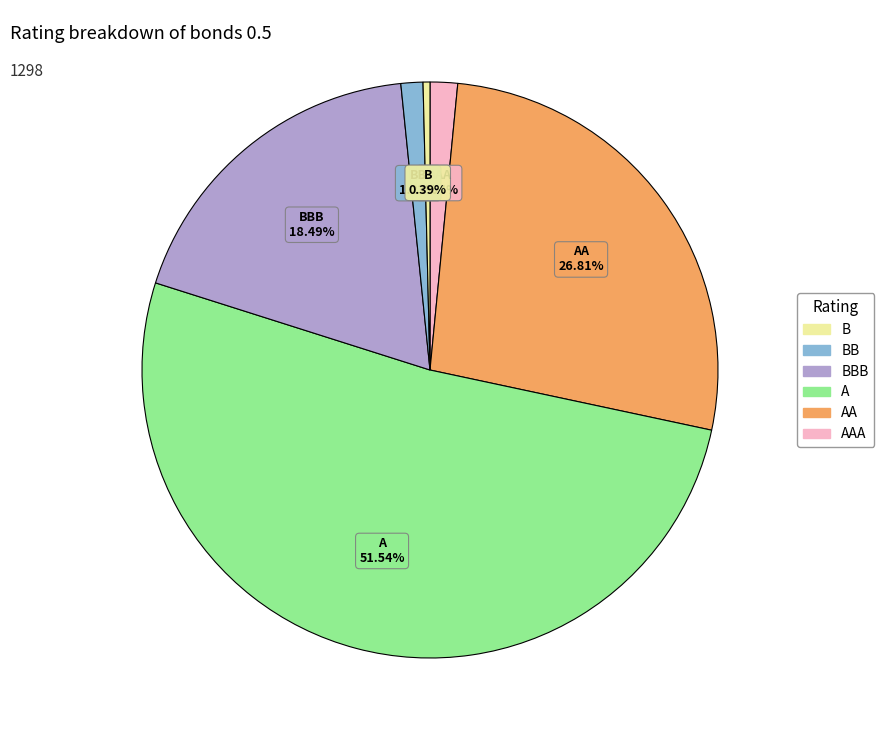

Is there a majority slice in this chart?

Yes